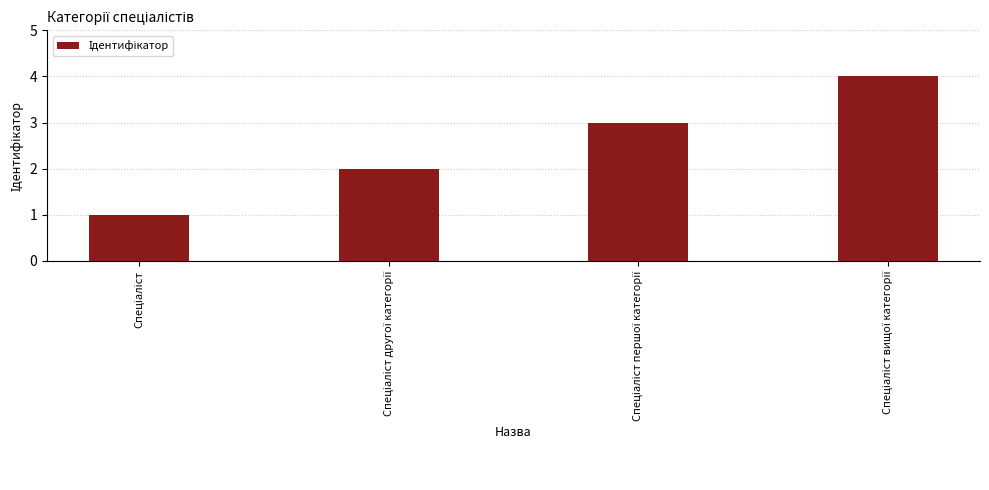

What is the greatest value displayed?

4